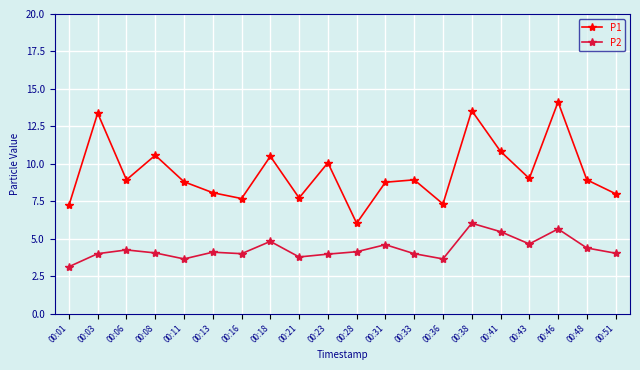

True or false: P1 and P2 cross at least once.

False